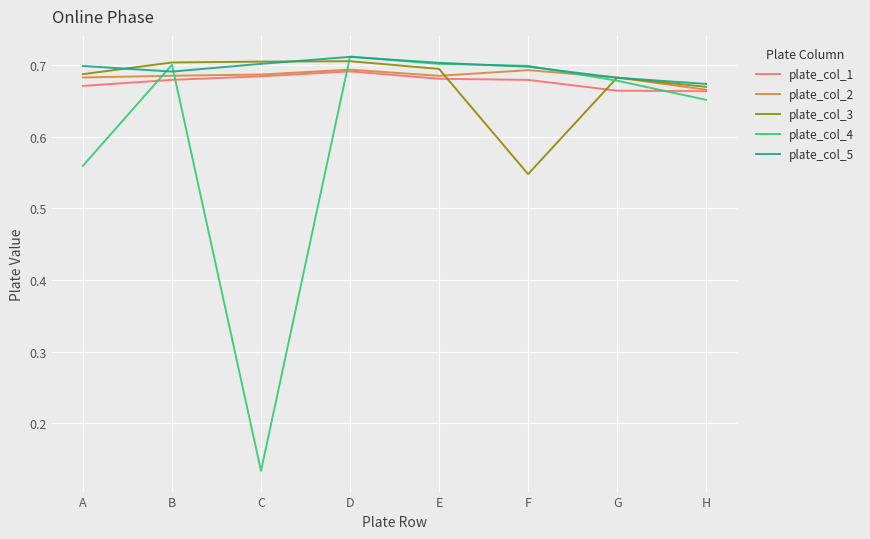

What are all the series names shown in the legend?

plate_col_1, plate_col_2, plate_col_3, plate_col_4, plate_col_5